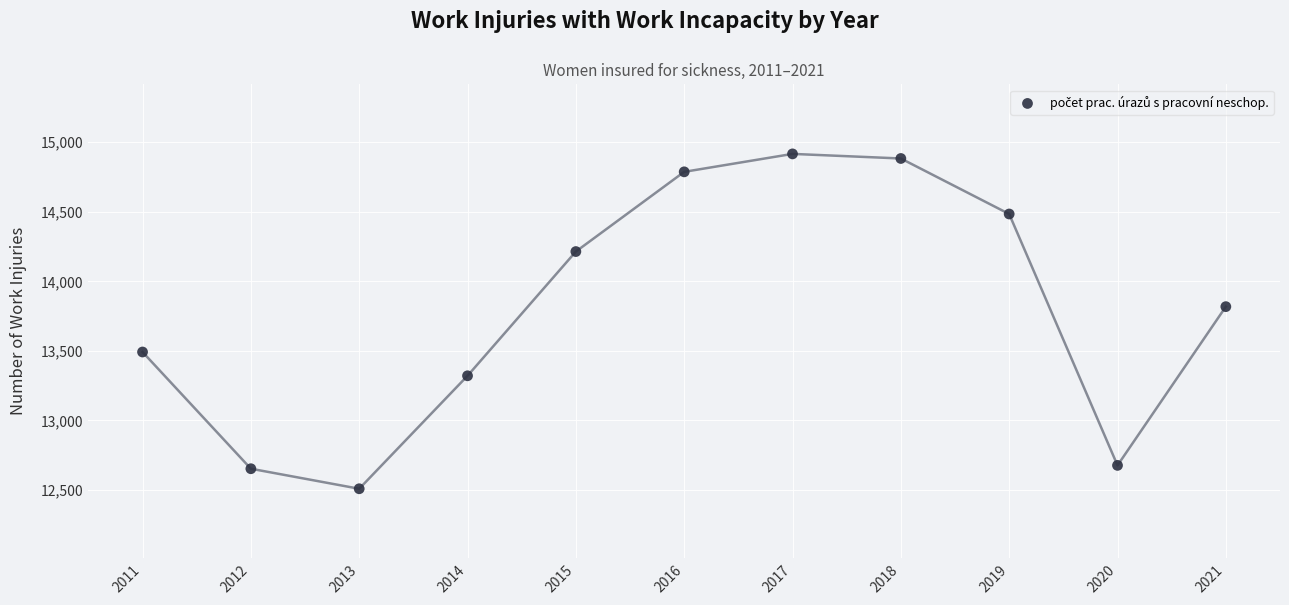

What is the average Y value?

13796